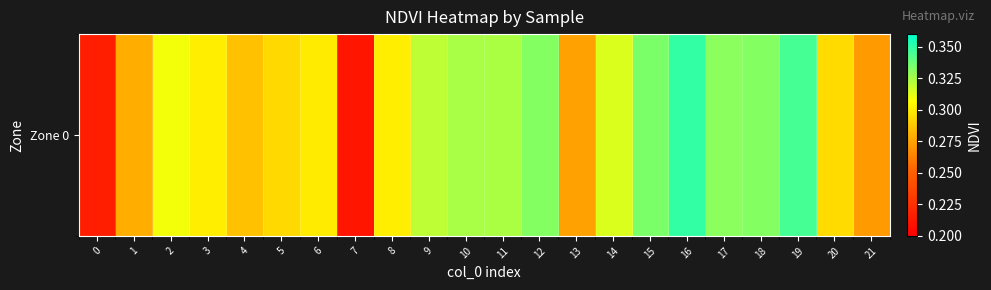

What is the minimum value shown in the chart?

0.2